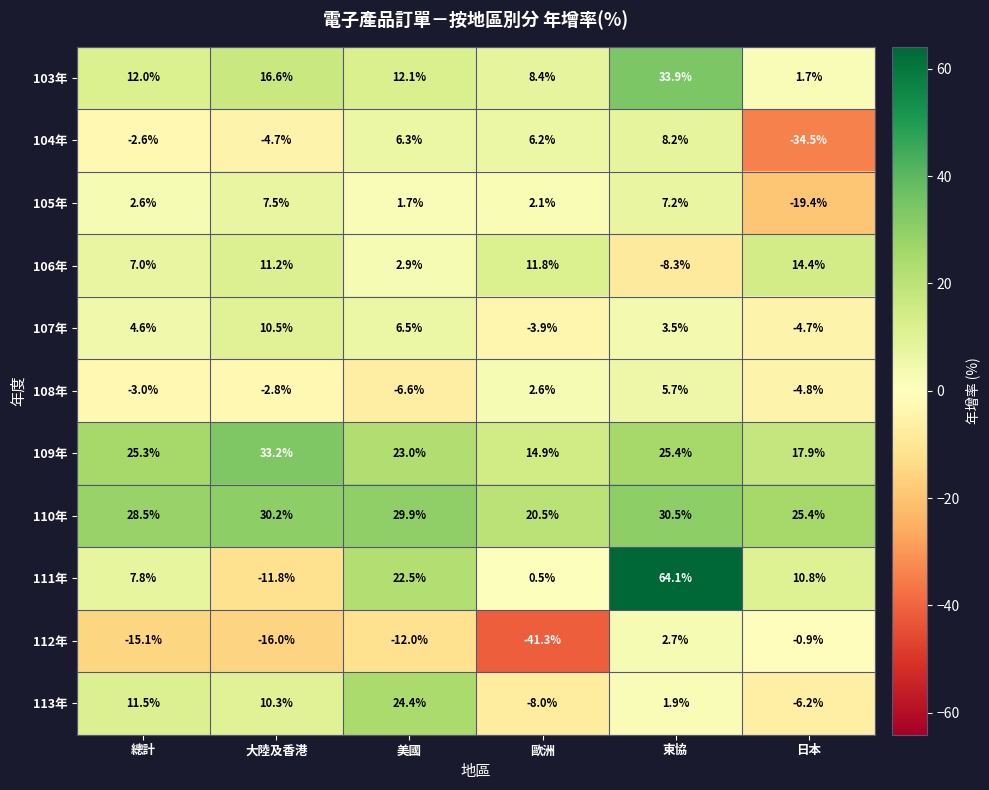

What value does the 105年 series have at 總計?

2.6